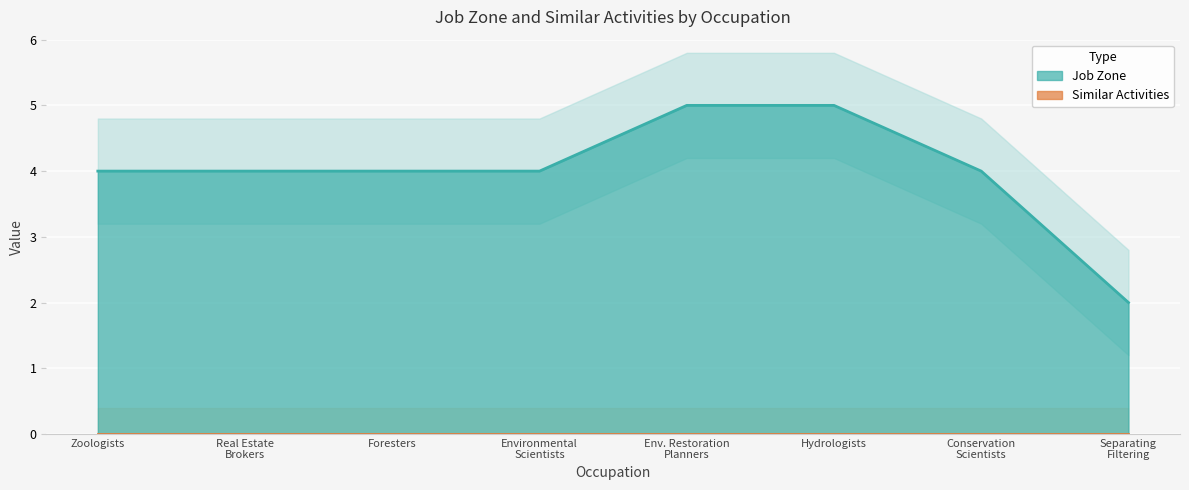

What is the maximum value for Job Zone?

5